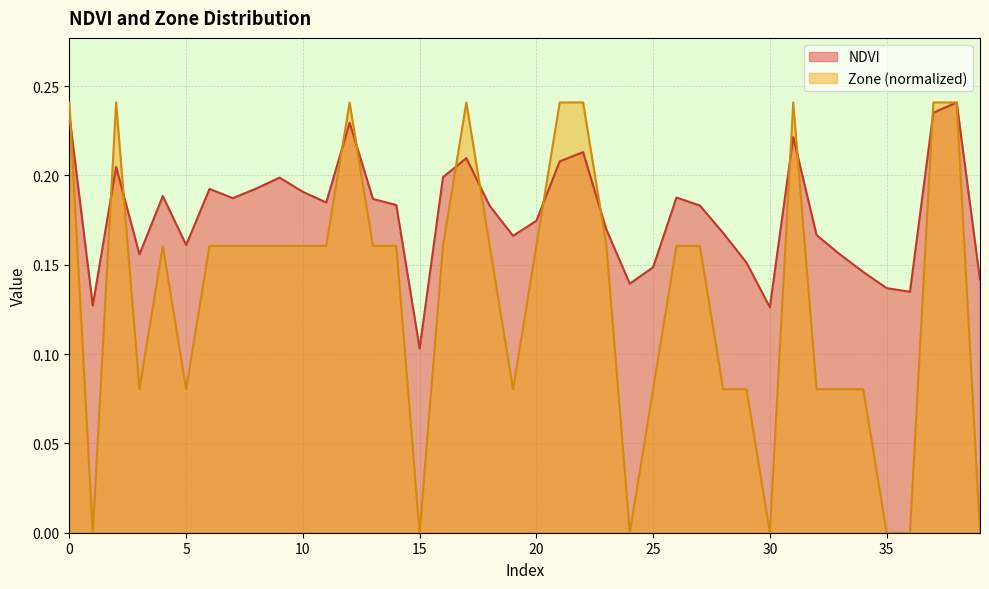

Is it true that NDVI equals 0.2 at 12?

True